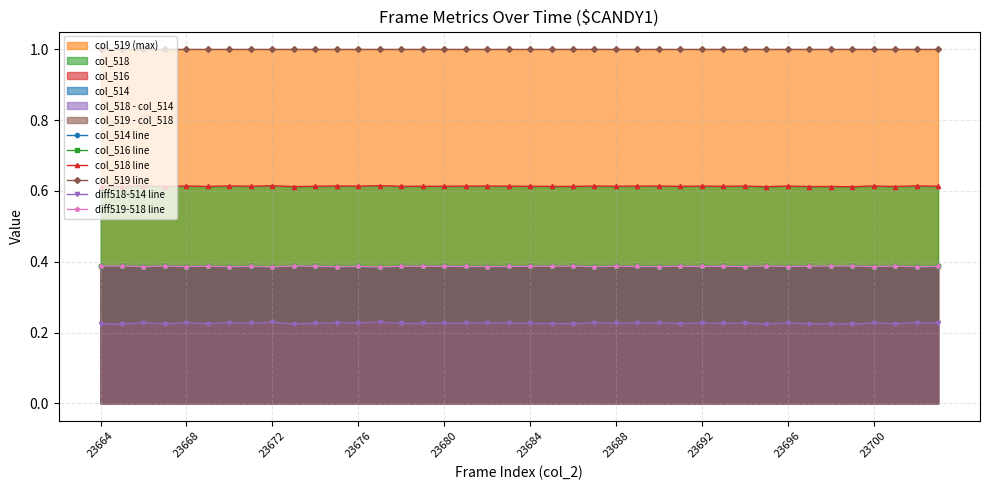

What is the label of the 3rd point from the left?

23672